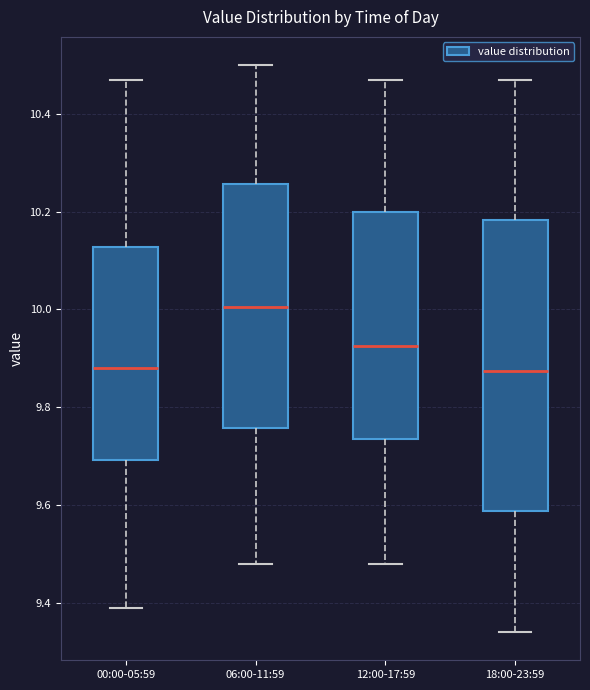

Where does the lower whisker of the box for 06:00-11:59 end on the y-axis? The values are not printed on the chart, so give them approximately, as read against the axis.

9.48